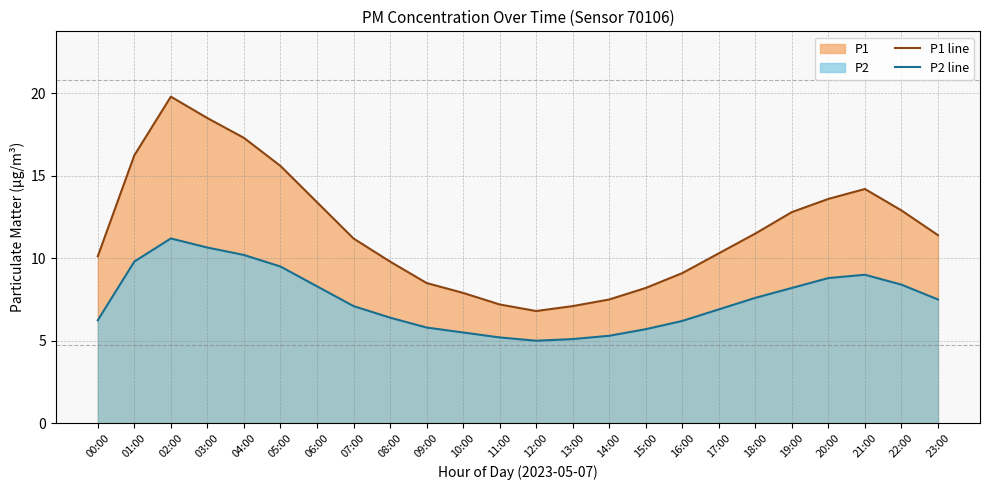

At which label is P2 line closest to 8?

19:00